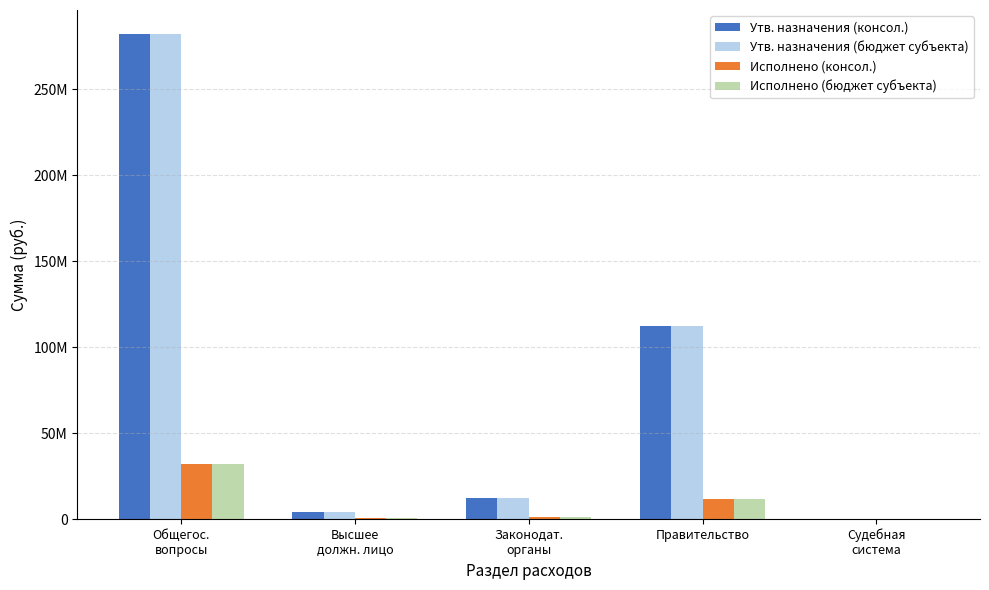

What is the approximate value of Исполнено (консол.) at Правительство?

11369838.9